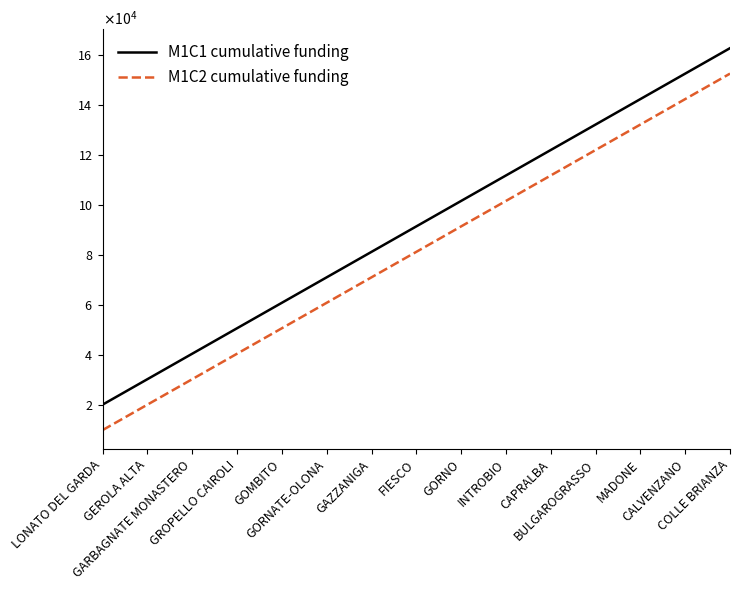

What is the total value across all series at BULGAROGRASSO?

254300